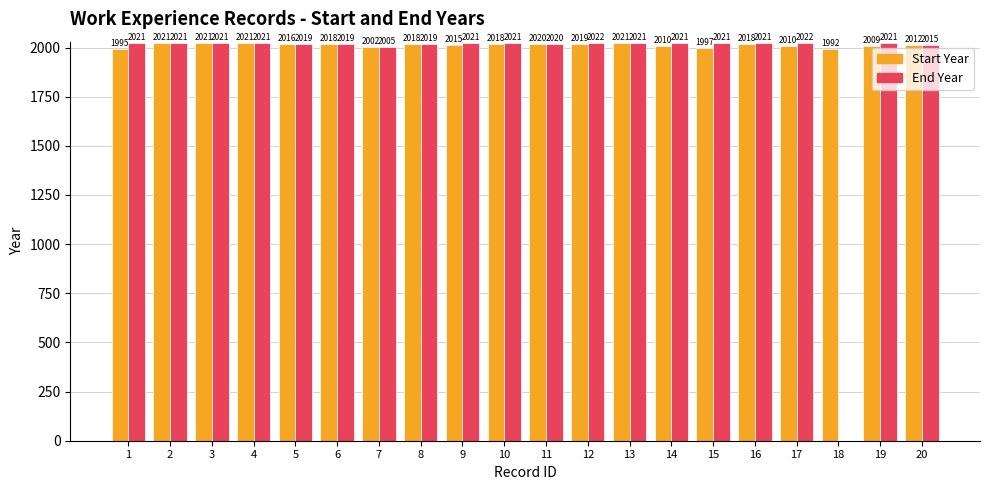

What is the maximum value for End Year?

2022